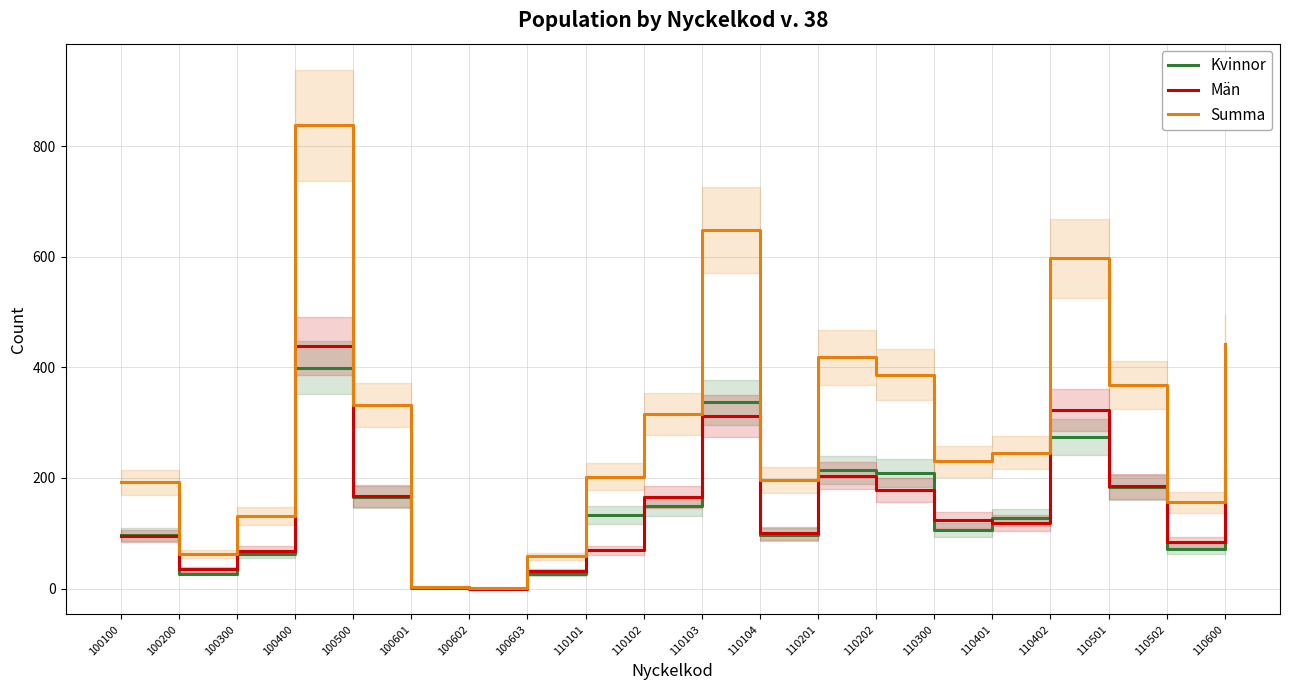

What is the sum of all Summa values?

5825